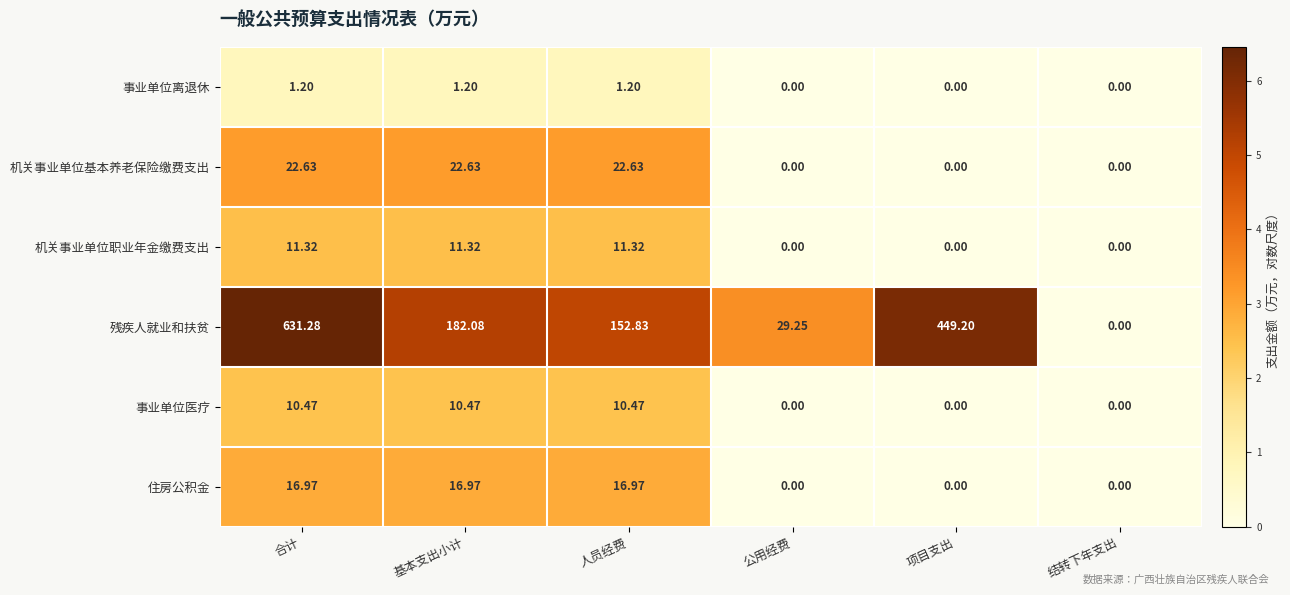

Which series changed the most between 基本支出小计 and 公用经费?

残疾人就业和扶贫